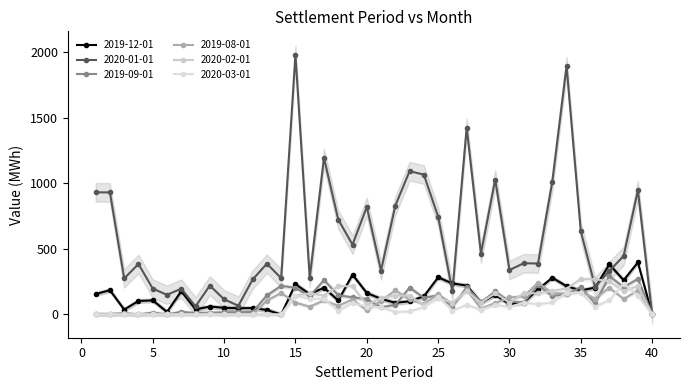

Reading right to left, extract all data points from this chart.

2019-12-01: 40=0.0	39=397.5	38=261.7	37=382.4	36=205.4	35=183.1	34=216.1	33=280.4	32=191.4	31=91.5	30=78.5	29=150.0	28=91.6	27=221.0	26=236.6	25=283.7	24=138.8	23=100.5	22=89.2	21=119.2	20=164.3	19=304.1	18=107.1	17=204.0	16=155.7	15=231.3	14=0.0	13=34.4	12=48.7	11=47.7	10=51.0	9=60.4	8=38.7	7=177.9	6=19.6	5=107.6	4=103.1	3=37.6	2=185.3	1=156.2
2020-01-01: 40=0.0	39=948.0	38=446.7	37=332.1	36=213.1	35=634.7	34=1896.2	33=1011.9	32=389.1	31=391.1	30=339.4	29=1030.1	28=464.4	27=1426.4	26=177.7	25=747.0	24=1067.2	23=1094.0	22=830.4	21=335.5	20=821.0	19=532.8	18=724.9	17=1195.2	16=279.1	15=1983.7	14=277.1	13=387.6	12=267.2	11=66.8	10=116.0	9=220.7	8=62.0	7=196.7	6=150.2	5=197.4	4=385.3	3=275.1	2=931.7	1=932.3
2019-09-01: 40=0.0	39=271.6	38=208.6	37=292.3	36=85.7	35=209.0	34=153.6	33=141.6	32=223.5	31=91.3	30=99.1	29=176.3	28=93.2	27=207.7	26=59.4	25=146.3	24=127.3	23=205.4	22=73.7	21=55.1	20=117.4	19=130.3	18=147.2	17=262.2	16=139.9	15=203.7	14=218.6	13=146.0	12=19.2	11=16.8	10=16.2	9=13.6	8=10.4	7=20.3	6=0.0	5=13.9	4=0.0	3=9.4	2=3.5	1=4.5
2019-08-01: 40=0.0	39=183.4	38=118.5	37=204.2	36=121.5	35=173.8	34=159.3	33=164.1	32=243.2	31=138.4	30=130.3	29=87.4	28=44.8	27=187.4	26=79.1	25=155.4	24=79.2	23=115.0	22=183.8	21=104.6	20=31.5	19=113.7	18=66.5	17=107.1	16=60.0	15=90.0	14=164.3	13=106.1	12=0.0	11=4.1	10=0.0	9=8.0	8=0.0	7=2.9	6=0.0	5=0.0	4=0.0	3=0.0	2=0.0	1=0.0
2020-02-01: 40=0.0	39=216.0	38=180.0	37=252.0	36=270.0	35=270.0	34=198.0	33=180.0	32=162.0	31=162.0	30=90.0	29=162.0	28=90.0	27=180.0	26=90.0	25=126.0	24=72.0	23=144.0	22=144.0	21=126.0	20=72.0	19=216.0	18=216.0	17=144.0	16=162.0	15=144.0	14=0.0	13=0.0	12=0.0	11=0.0	10=0.0	9=0.0	8=0.0	7=0.0	6=0.0	5=0.0	4=0.0	3=0.0	2=0.0	1=0.0
2020-03-01: 40=0.0	39=142.5	38=235.5	37=109.5	36=58.5	35=165.8	34=165.0	33=92.2	32=78.0	31=90.8	30=57.8	29=72.8	28=36.8	27=72.5	26=30.0	25=136.5	24=56.2	23=23.2	22=18.8	21=55.5	20=60.8	19=88.5	18=27.8	17=120.8	16=118.5	15=144.8	14=0.0	13=0.0	12=0.0	11=0.0	10=0.0	9=0.0	8=0.0	7=0.0	6=0.0	5=0.0	4=0.0	3=0.0	2=0.0	1=0.0